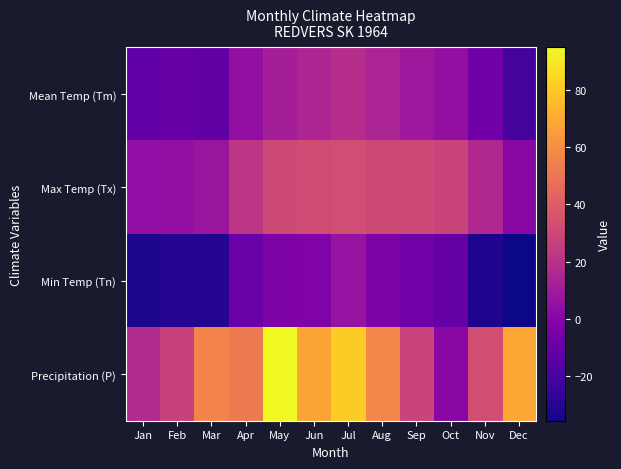

List the series in order of their overall mean, highest first.

Precipitation (P), Max Temp (Tx), Mean Temp (Tm), Min Temp (Tn)